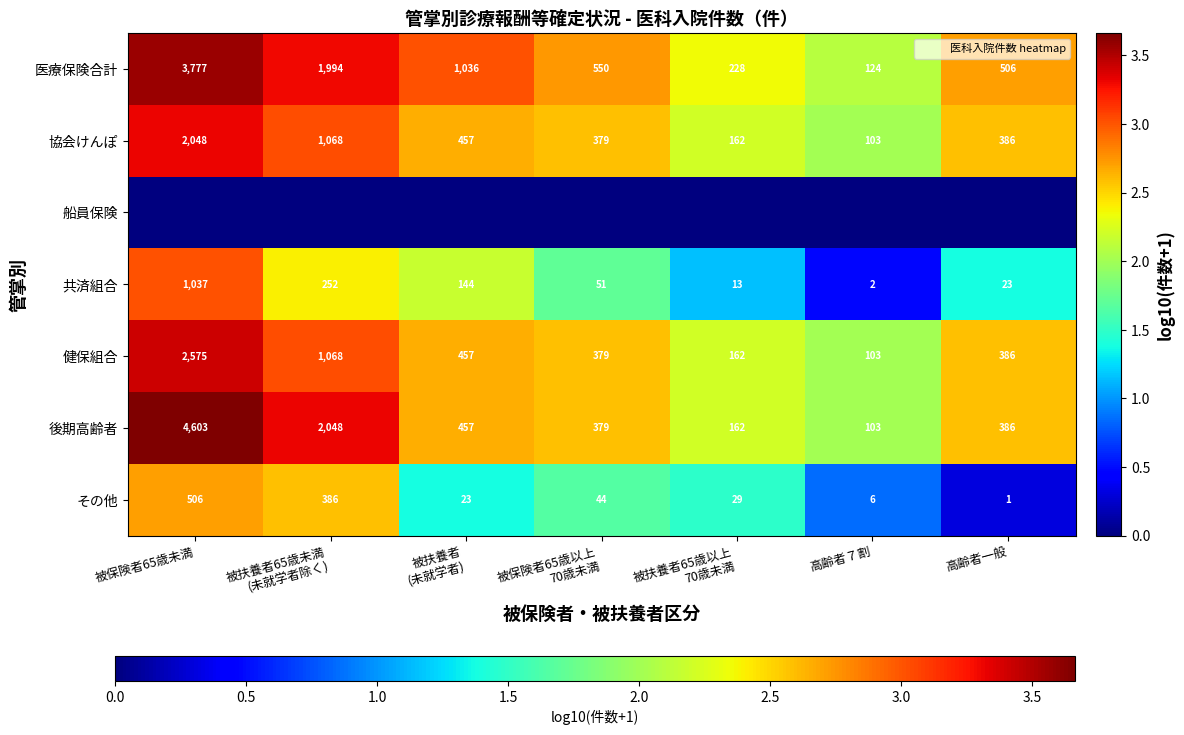

True or false: 共済組合 has a value of 2.3 at 高齢者一般.

False